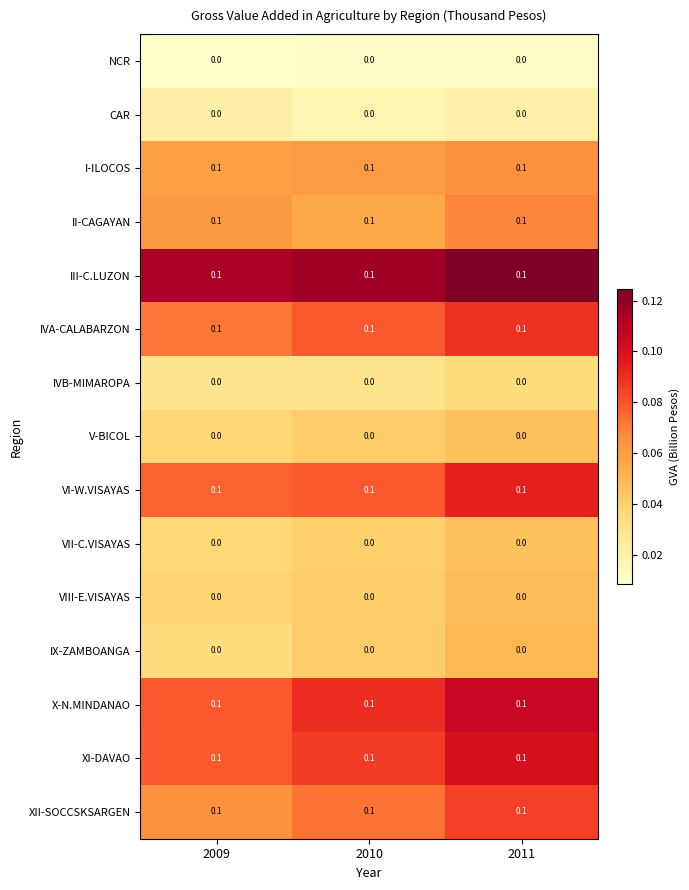

What is the total value across all series at 2010?

0.8